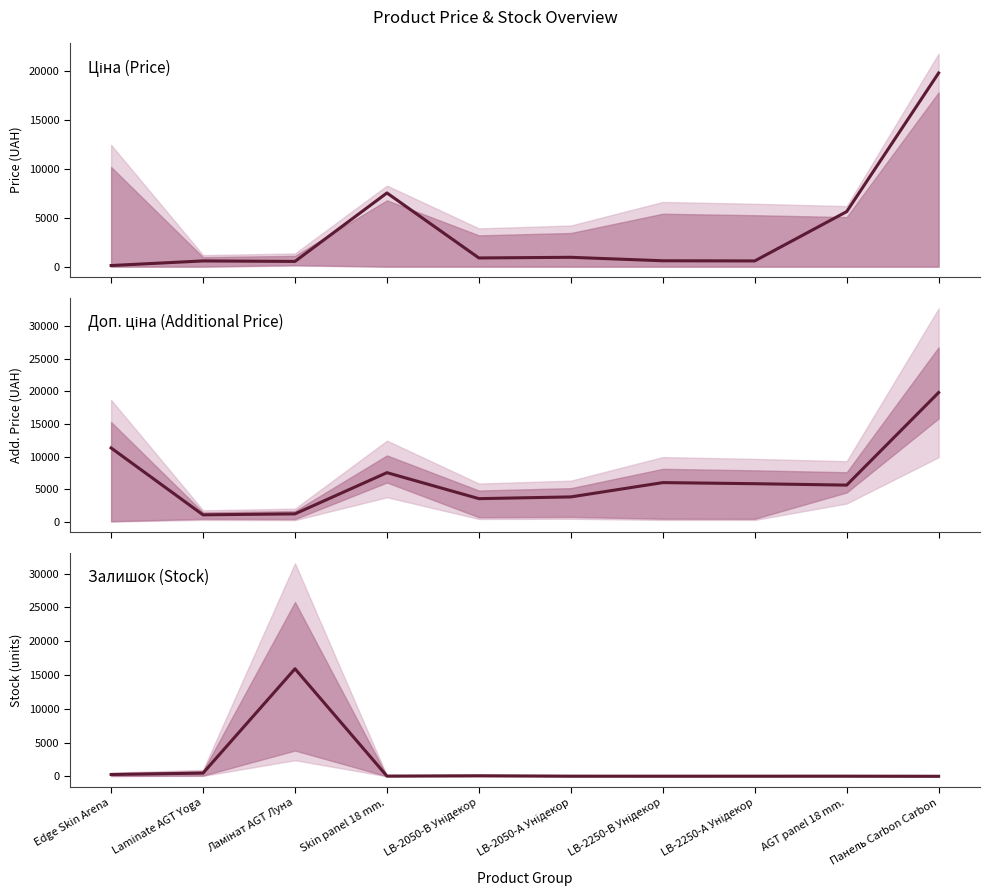

At how many categories does at least one series exceed 7459?

4